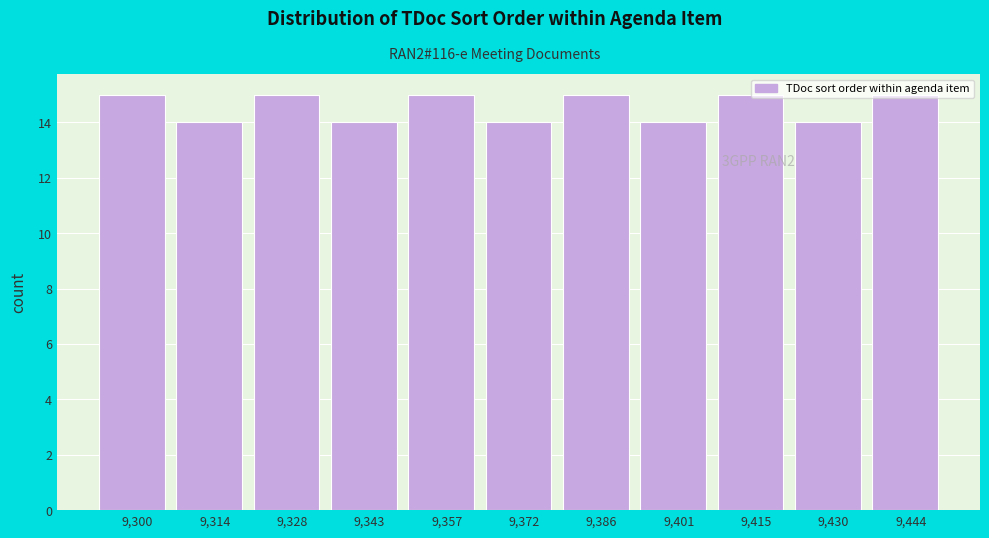

Is it true that the value at 9,343 is 14?

True